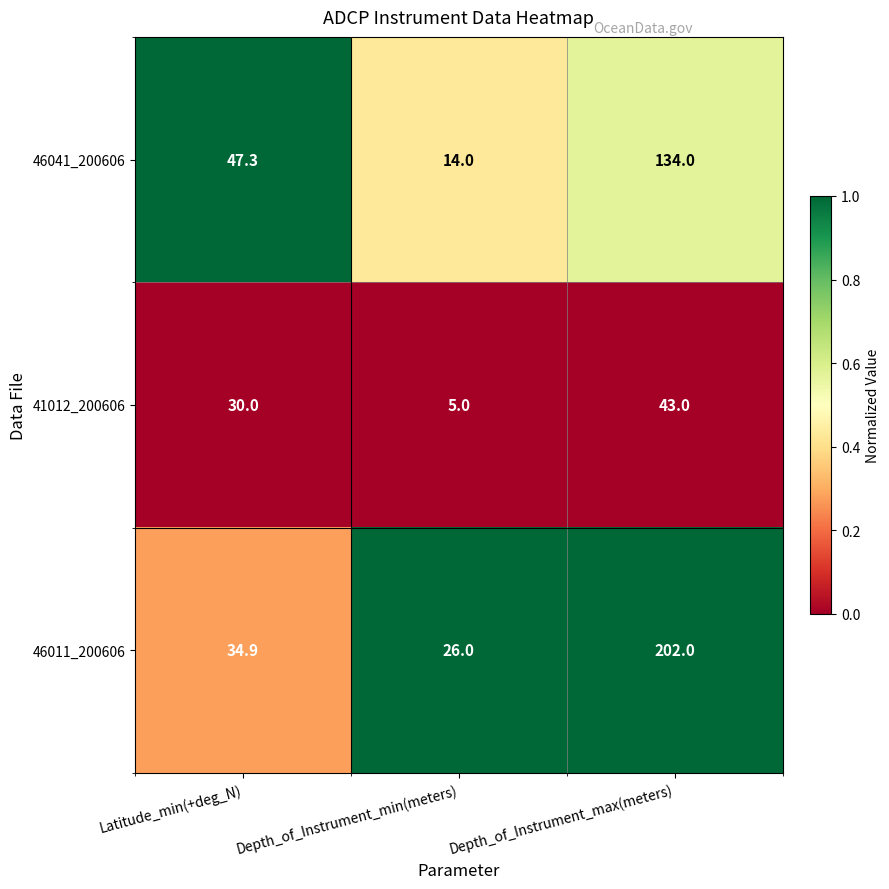

How many categories are shown in the chart?

3